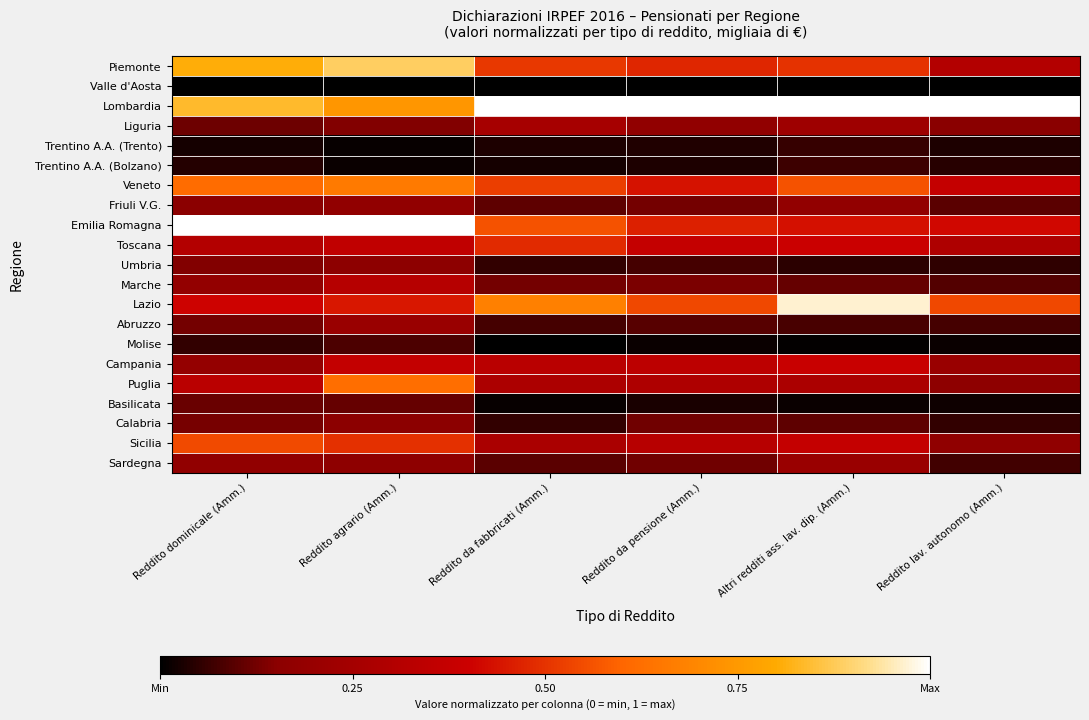

Which category has the lowest value across all series?

Reddito dominicale (Amm.)